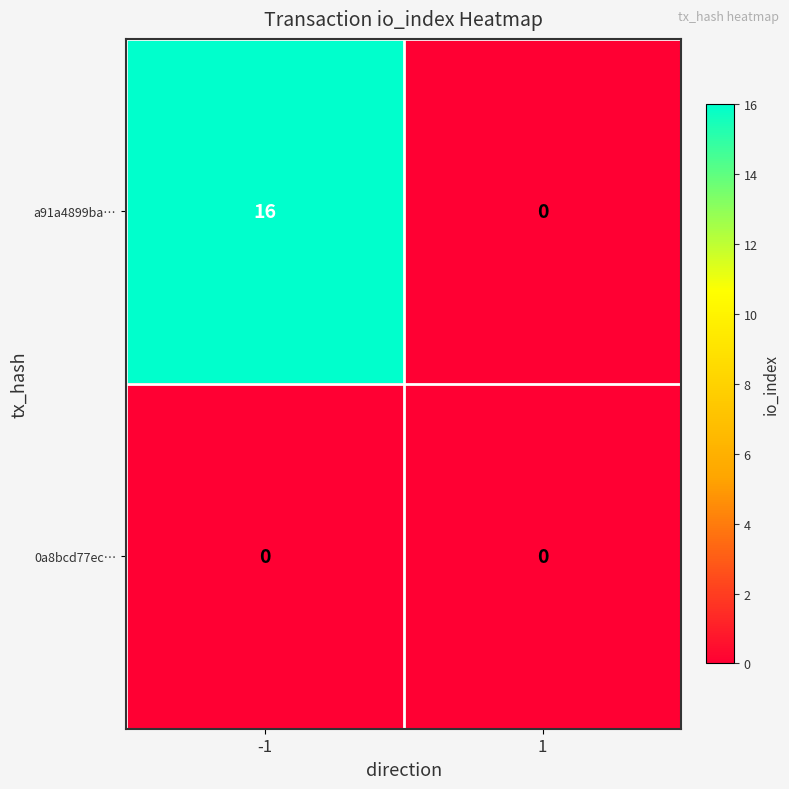

List the series in order of their overall mean, highest first.

a91a4899ba…, 0a8bcd77ec…